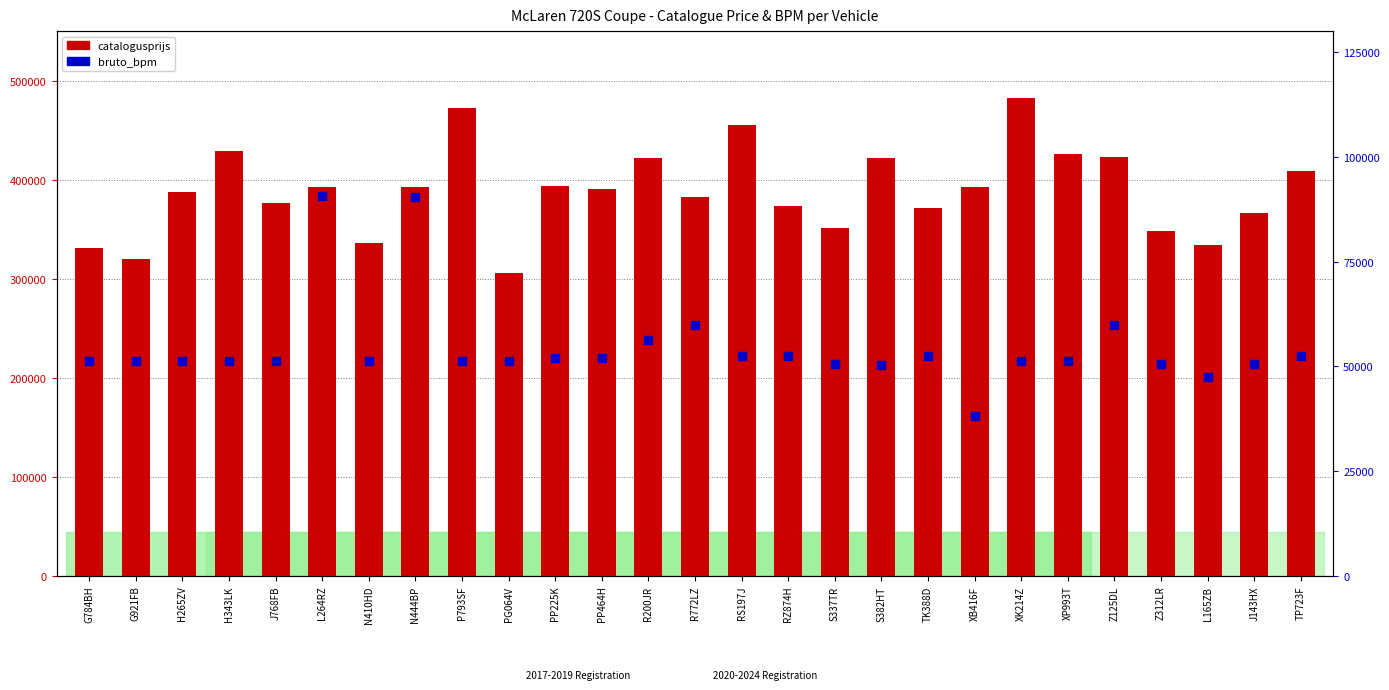

Which series has the widest spread of Y values?

catalogusprijs